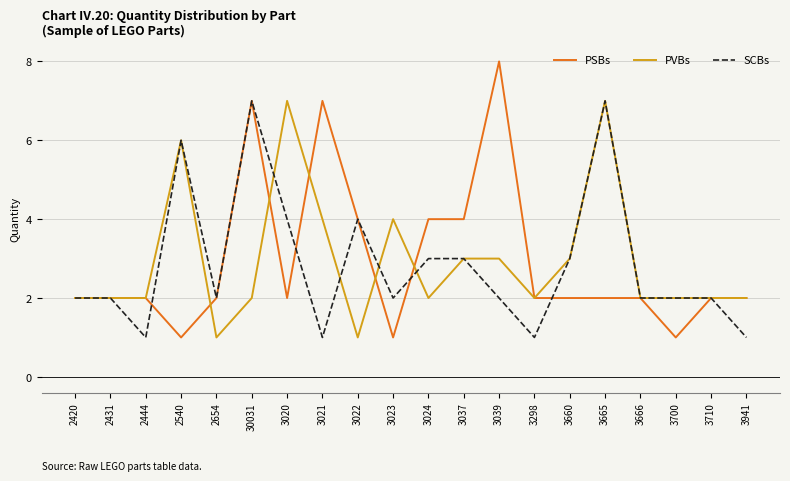

Reading left to right, extract all data points from this chart.

PSBs: 2420=2	2431=2	2444=2	2540=1	2654=2	30031=7	3020=2	3021=7	3022=4	3023=1	3024=4	3037=4	3039=8	3298=2	3660=2	3665=2	3666=2	3700=1	3710=2	3941=2
PVBs: 2420=2	2431=2	2444=2	2540=6	2654=1	30031=2	3020=7	3021=4	3022=1	3023=4	3024=2	3037=3	3039=3	3298=2	3660=3	3665=7	3666=2	3700=2	3710=2	3941=2
SCBs: 2420=2	2431=2	2444=1	2540=6	2654=2	30031=7	3020=4	3021=1	3022=4	3023=2	3024=3	3037=3	3039=2	3298=1	3660=3	3665=7	3666=2	3700=2	3710=2	3941=1